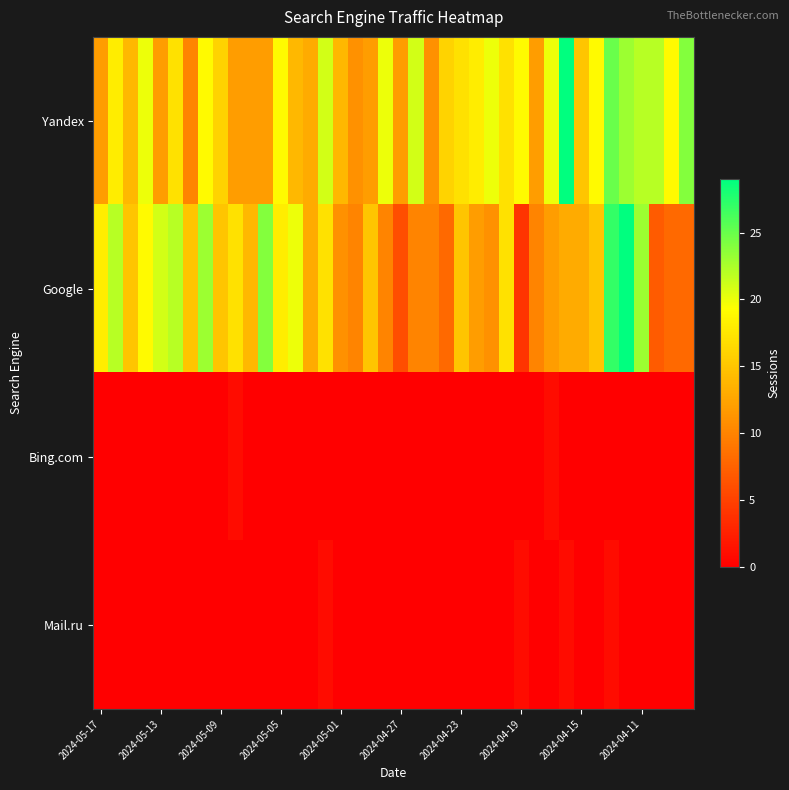

Reading left to right, transcribe all the data shown in this chart.

Yandex: 12	18	14	20	12	17	10	19	16	12	12	12	19	14	13	21	14	11	12	20	12	21	11	16	17	18	20	17	19	12	20	29	15	19	25	23	22	22	19	24
Google: 18	22	15	19	21	22	15	23	15	17	14	24	18	20	13	17	11	10	15	10	6	10	10	8	15	12	11	17	4	10	12	13	13	15	27	29	23	7	8	8
Bing.com: 0	0	0	0	0	0	0	0	0	1	0	0	0	0	0	0	0	0	0	0	0	0	0	0	0	0	0	0	0	0	1	0	0	0	0	0	0	0	0	0
Mail.ru: 0	0	0	0	0	0	0	0	0	0	0	0	0	0	0	1	0	0	0	0	0	0	0	0	0	0	0	0	1	0	0	1	0	0	1	0	0	0	0	0